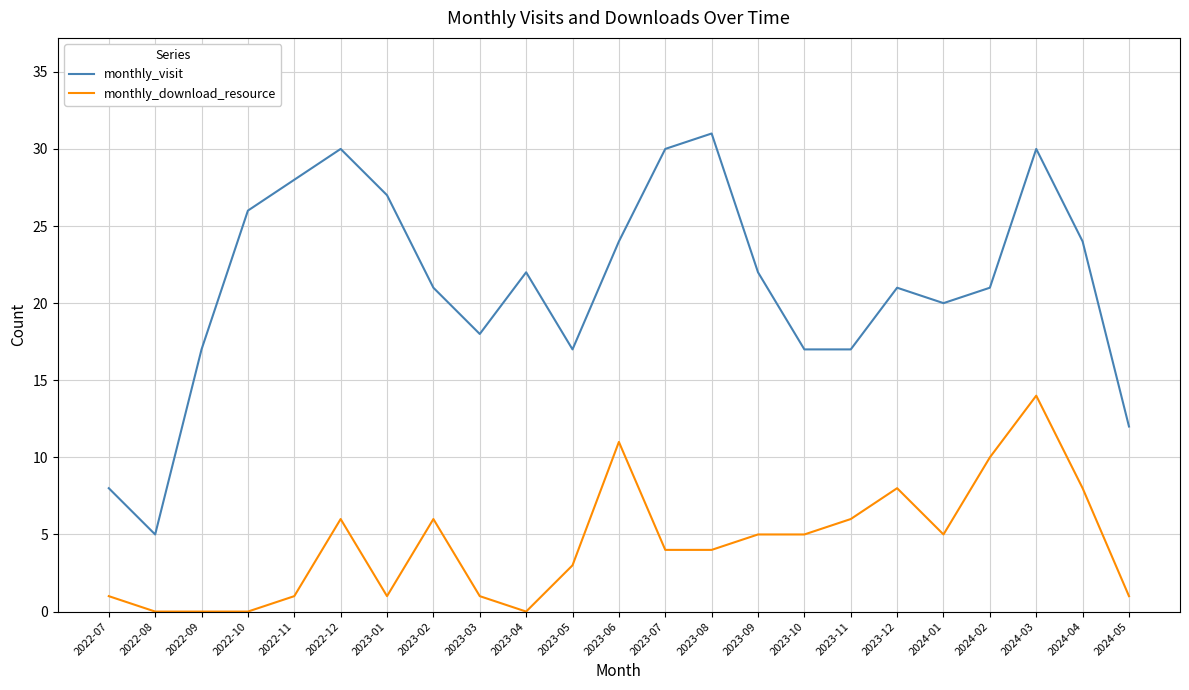

What is the approximate value of monthly_visit at 2023-07, to the nearest 5?

30